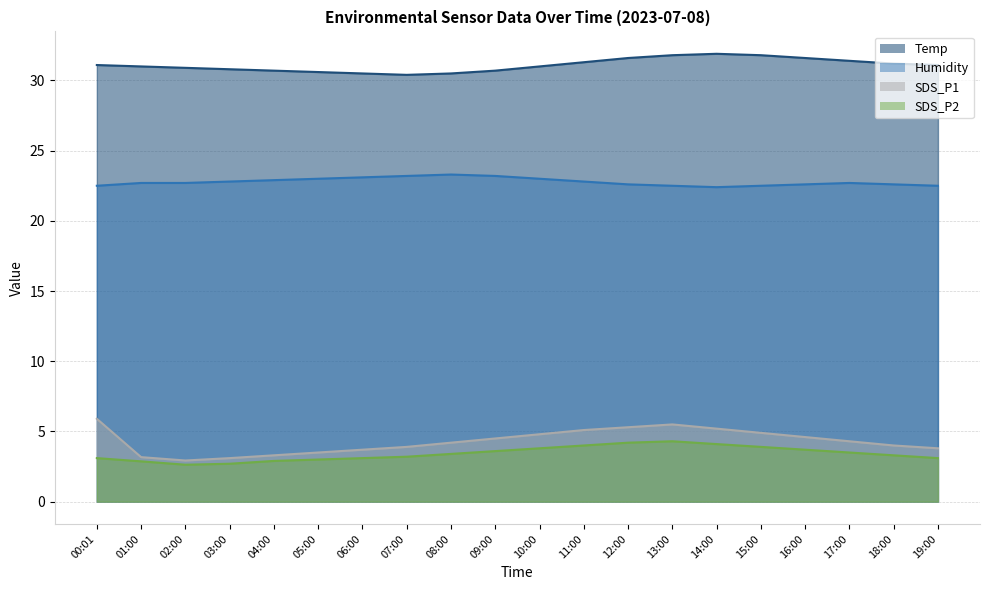

Rank the series by their maximum value, from lowest to highest.

SDS_P2, SDS_P1, Humidity, Temp